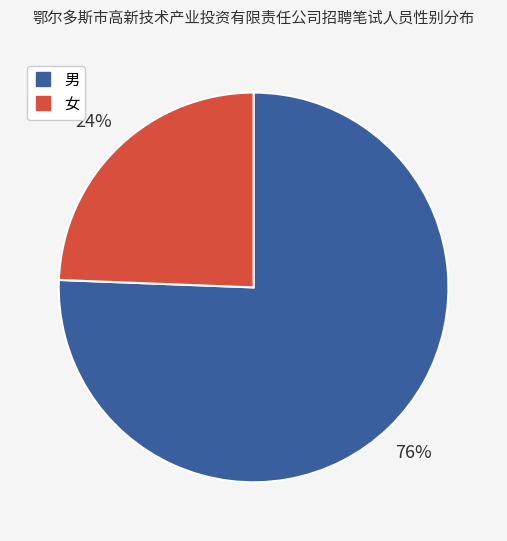

Count the number of slices in the pie.

2